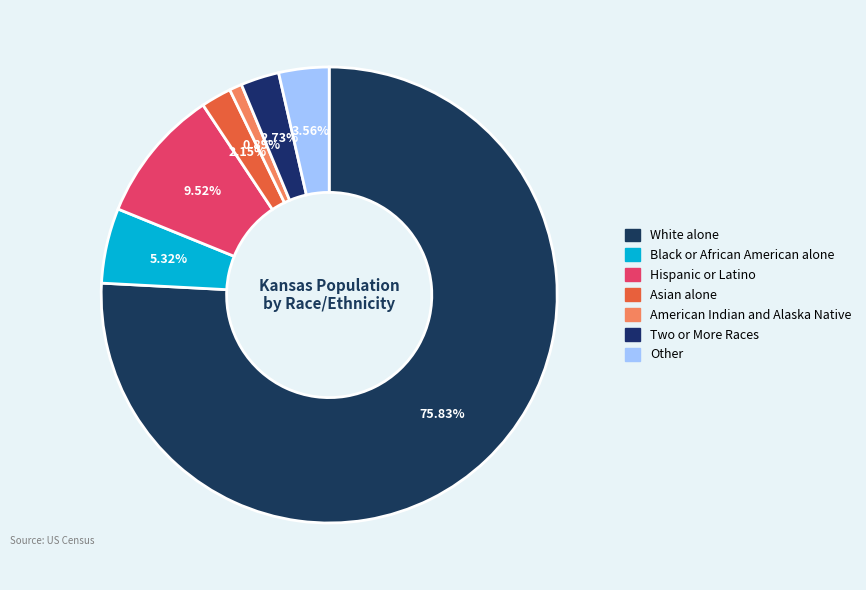

How many slices are in this pie chart?

7